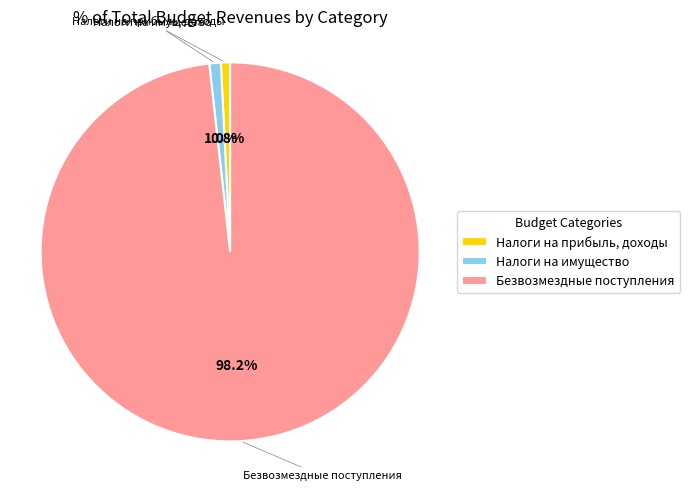

Is it true that Налоги на прибыль, доходы is 1% of the pie?

True